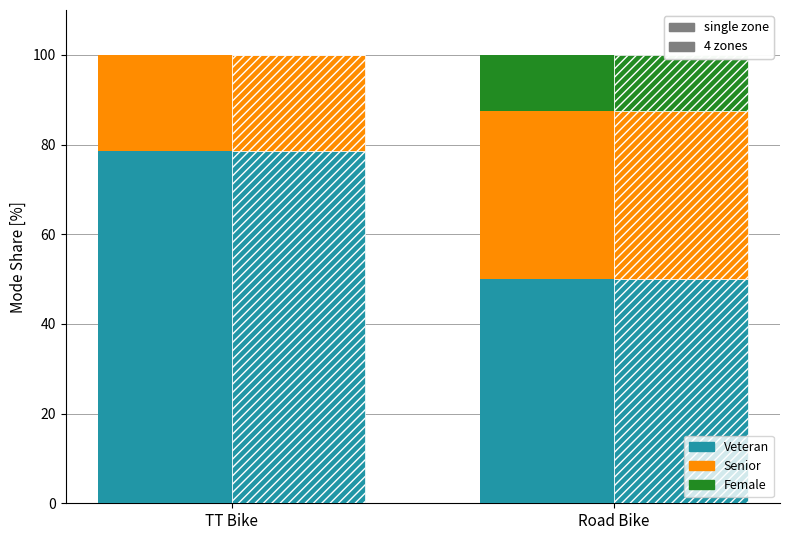

At which category is the sum across all series the highest?

TT Bike